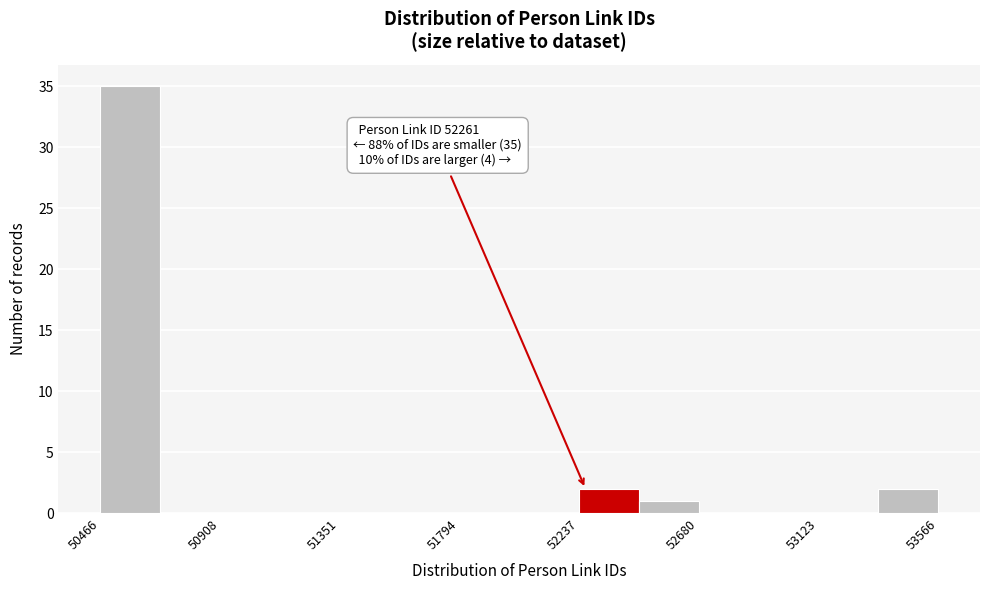

Over which range of the x-axis is the bar tallest?

50450 to 50700